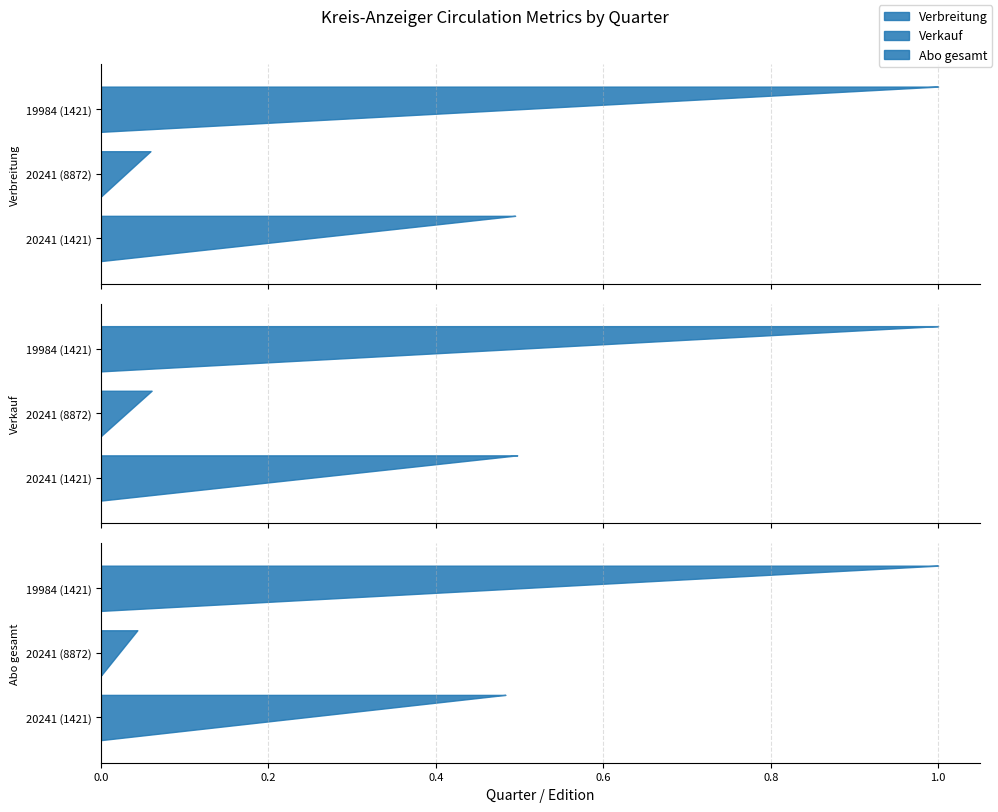

Reading left to right, list all the values displayed in this chart.

Verbreitung: 8396	1002	16971
Verkauf: 8242	1002	16577
Abo gesamt: 7583	681	15696